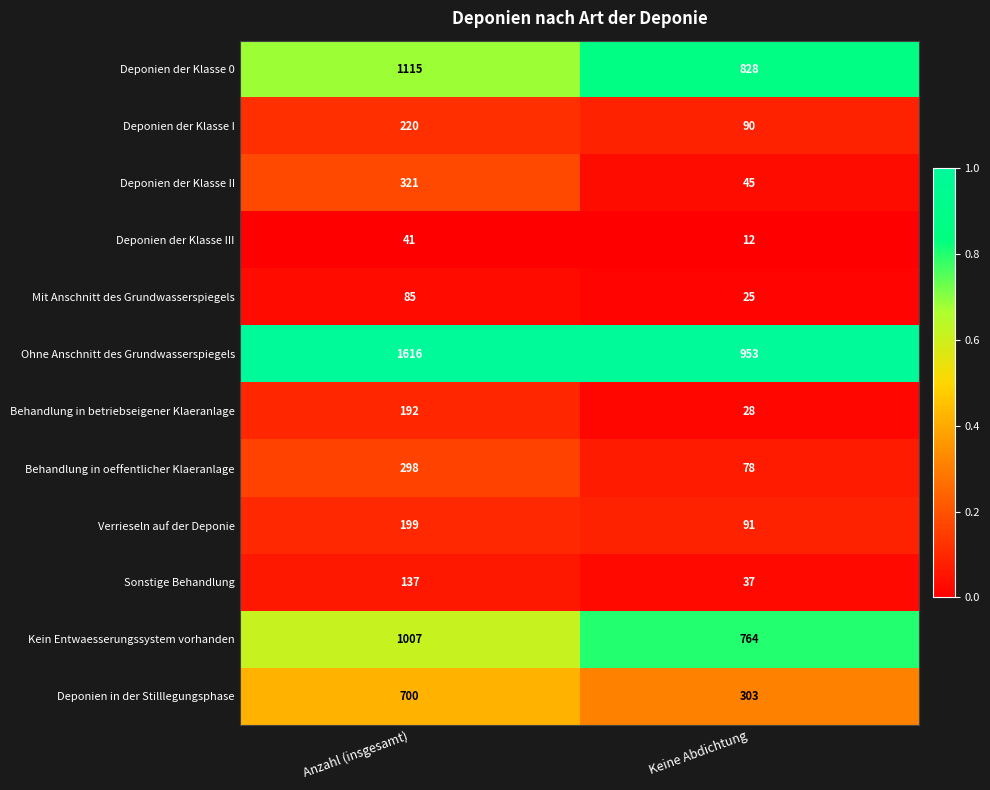

What is the difference between the Deponien in der Stilllegungsphase values at Anzahl (insgesamt) and Keine Abdichtung?

397